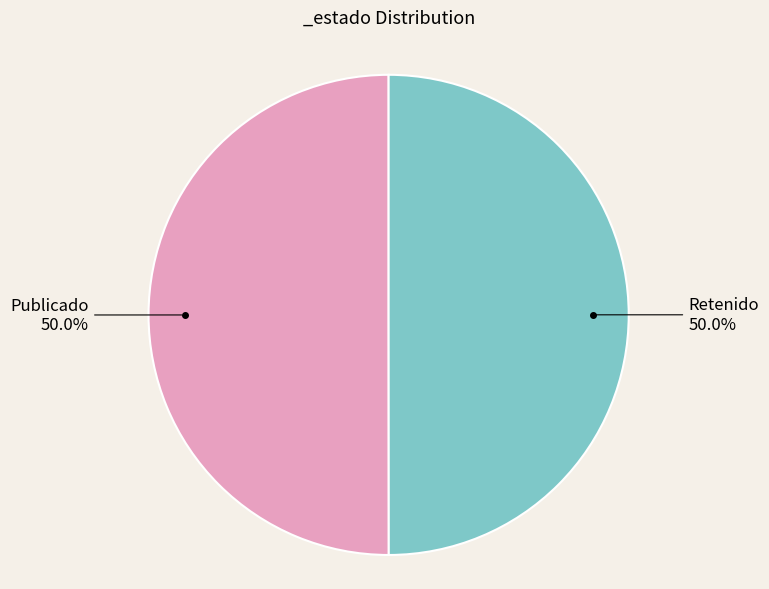

Count the number of slices in the pie.

2